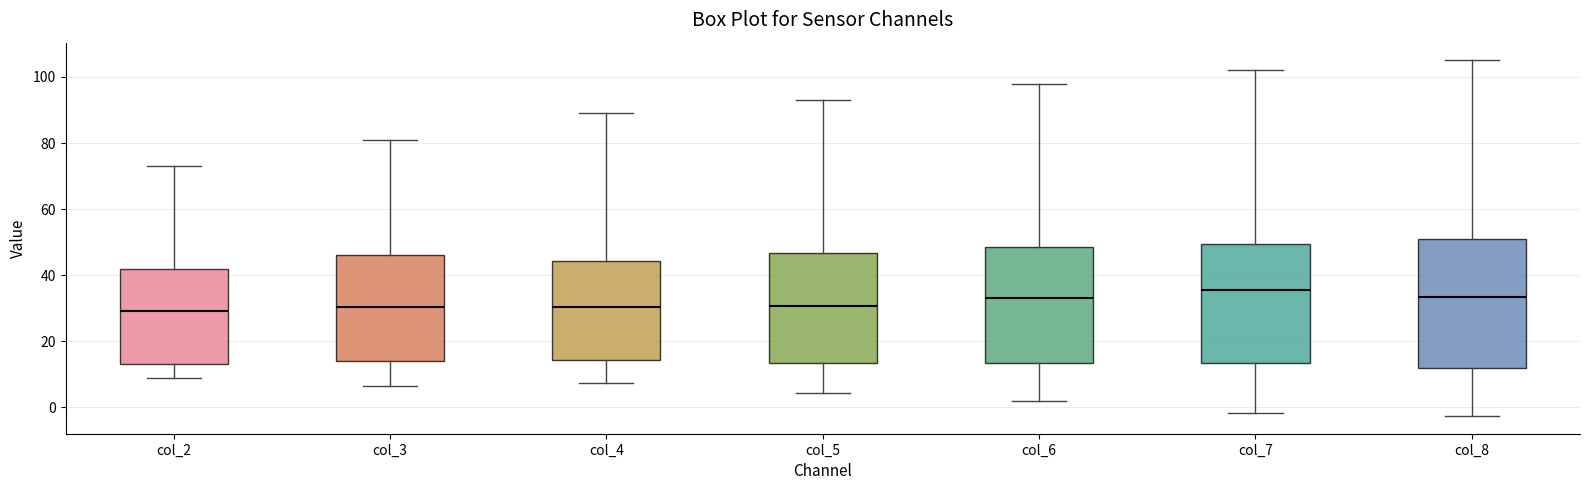

Reading left to right, transcribe this box plot: for each box, give where its median line is, the range the box spans, and where its two whiskers end, as read against the y-axis. The values are not printed on the chart, so give them approximately, as read against the axis.

col_2: median 30, box 14 to 42, whiskers 8 to 74
col_3: median 30, box 14 to 46, whiskers 6 to 82
col_4: median 30, box 14 to 44, whiskers 8 to 90
col_5: median 30, box 14 to 46, whiskers 4 to 94
col_6: median 34, box 14 to 48, whiskers 2 to 98
col_7: median 36, box 14 to 50, whiskers -2 to 102
col_8: median 34, box 12 to 52, whiskers -2 to 106